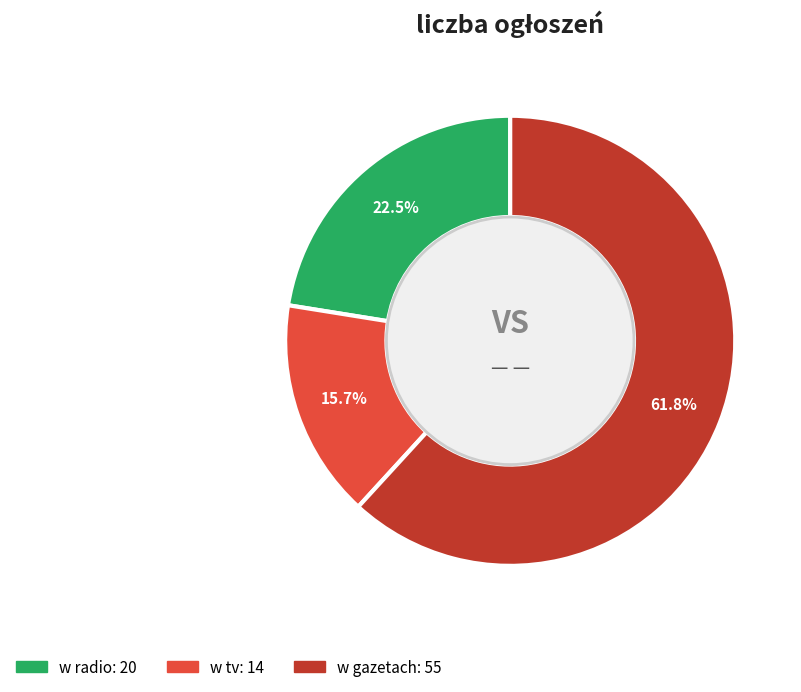

How much of the chart is everything except w gazetach?

38.2%